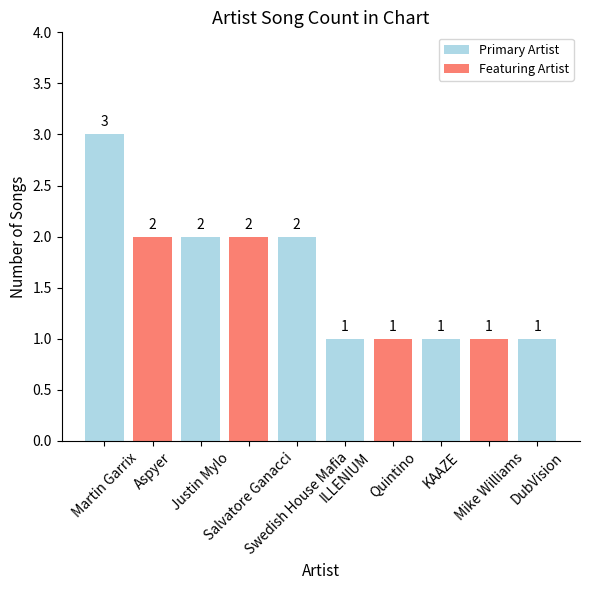

Reading right to left, list all the values displayed in this chart.

DubVision=1	Mike Williams=1	KAAZE=1	Quintino=1	ILLENIUM=1	Swedish House Mafia=2	Salvatore Ganacci=2	Justin Mylo=2	Aspyer=2	Martin Garrix=3